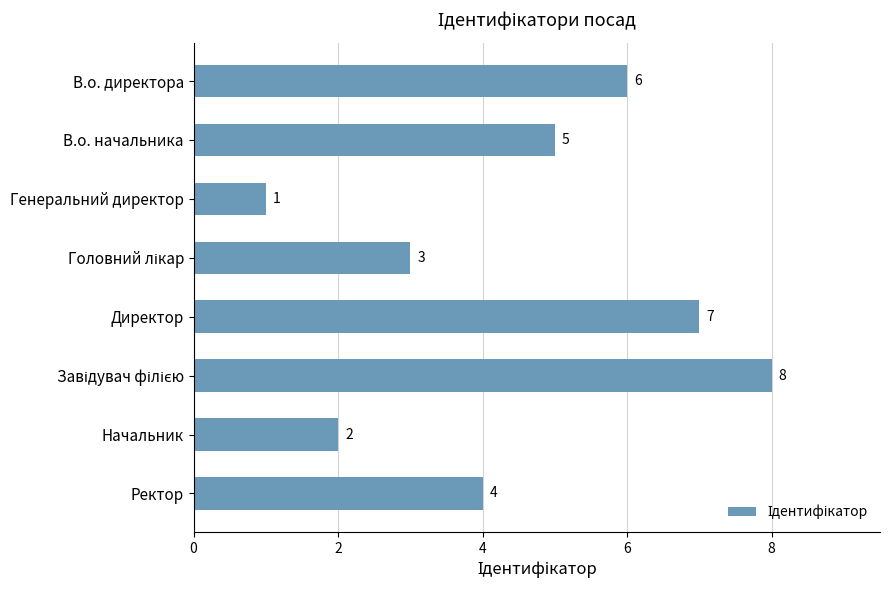

Where is the data nearest to the value 4?

Ректор